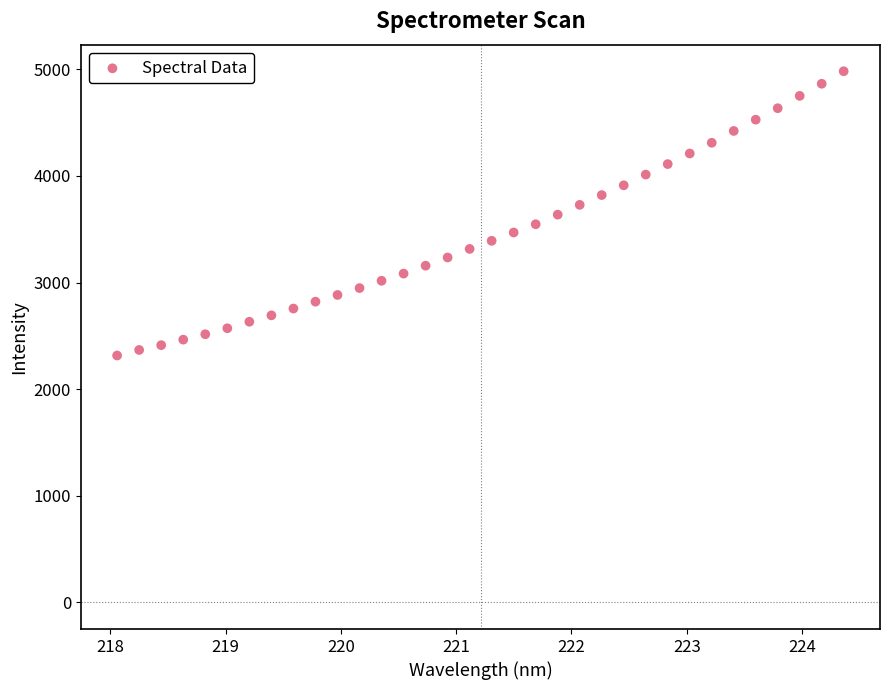

What is the range of Y values (max minus min)?

2666.2